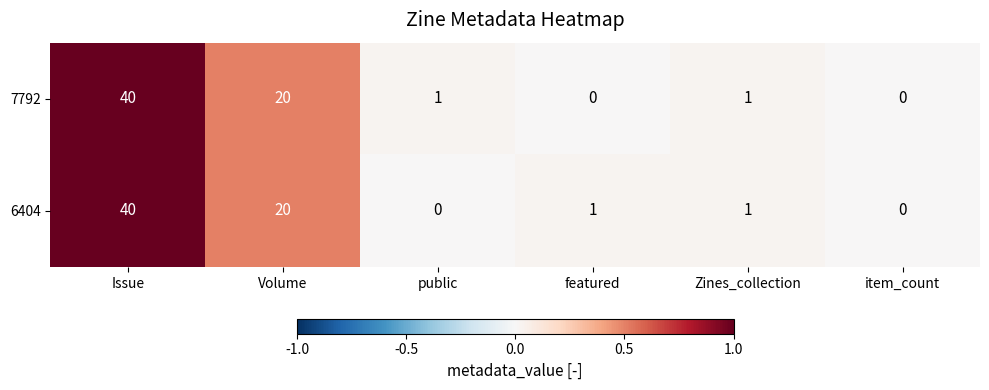

Where is 7792 nearest to the value 20?

Volume